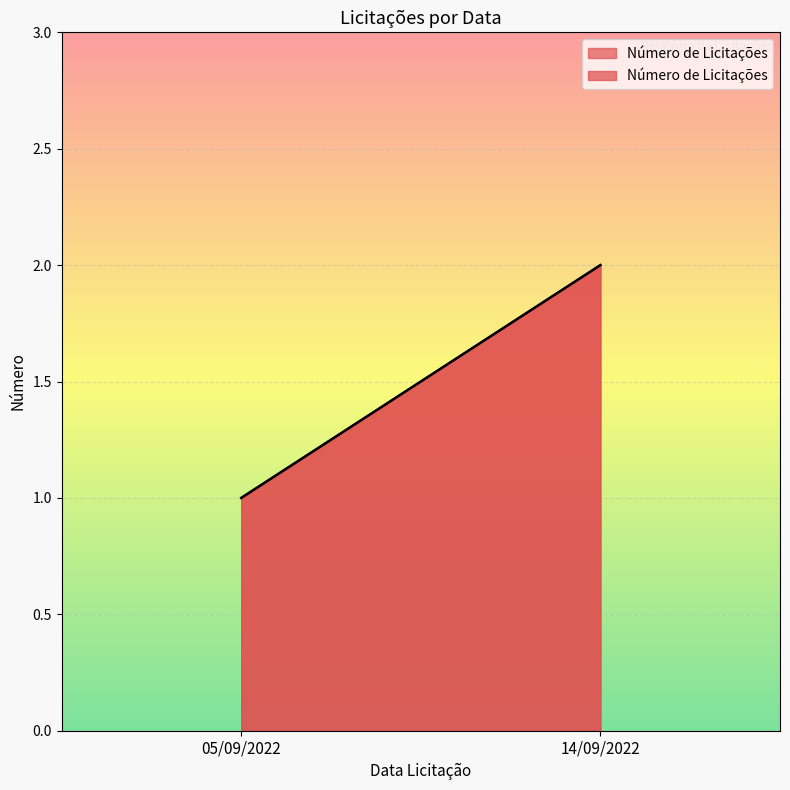

What position from the right is 05/09/2022?

2